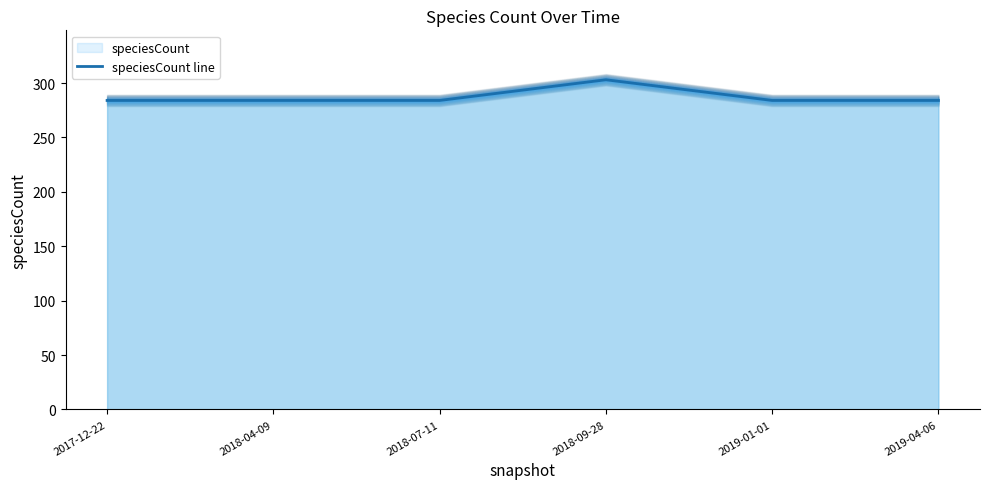

True or false: the data shows 284 at 2018-07-11.

True